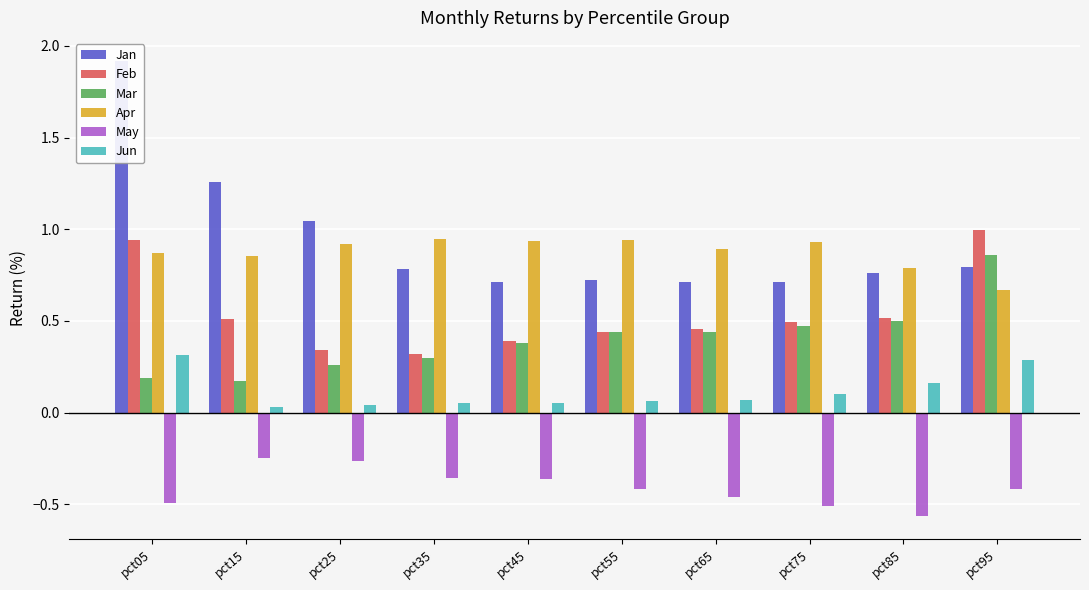

At which category is the sum across all series the highest?

pct05